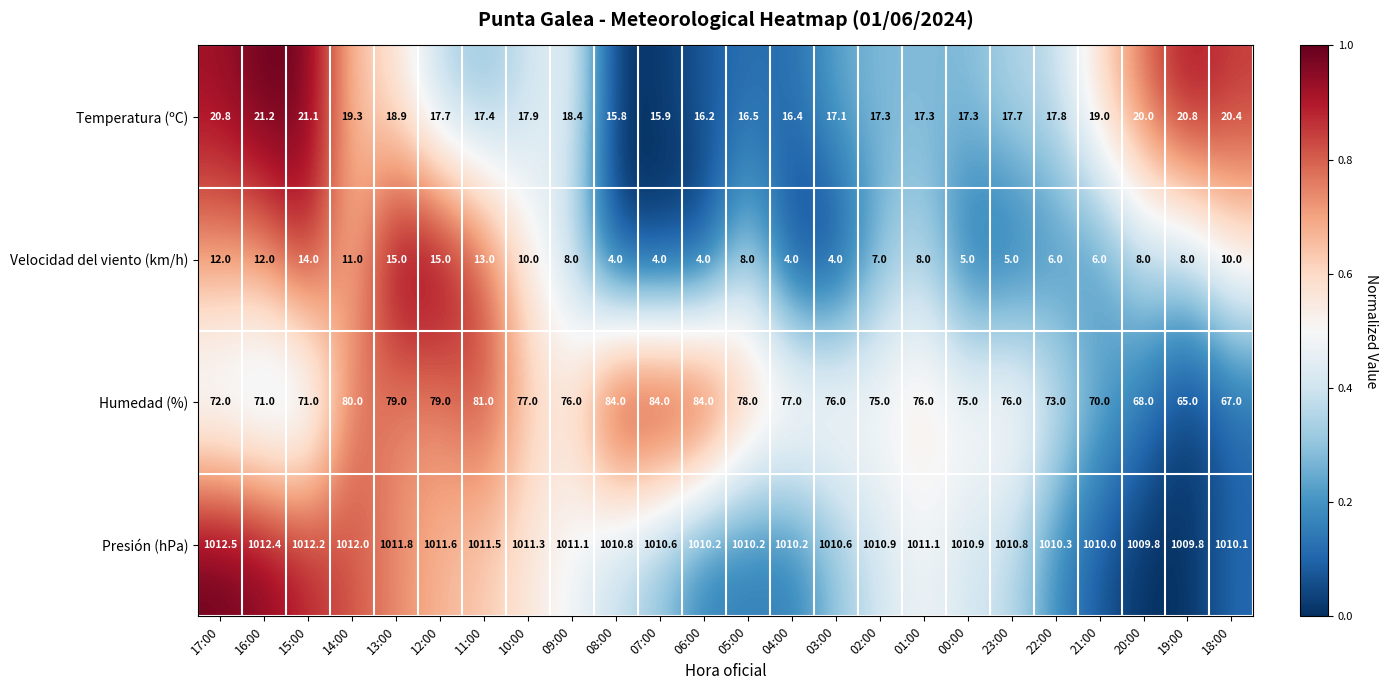

What is the difference between the maximum and second lowest values in the Temperatura (ºC) series?

5.3